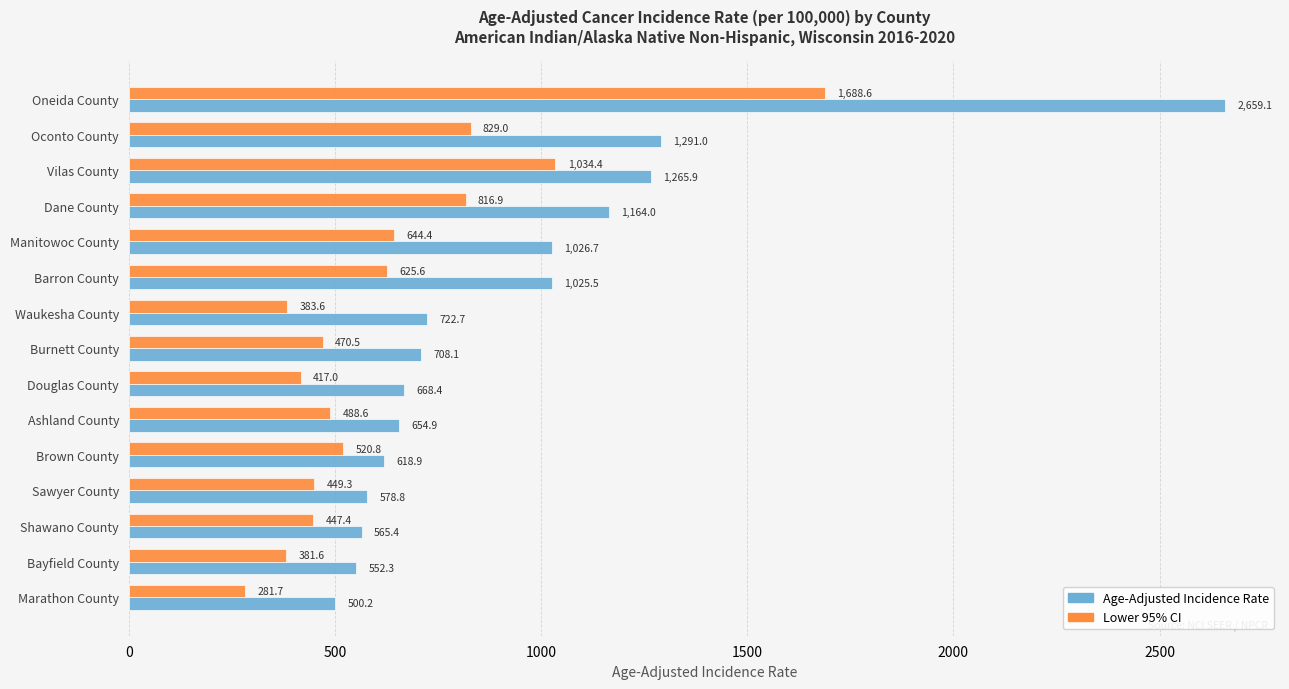

How many values in the Lower 95% CI series exceed 488?

8